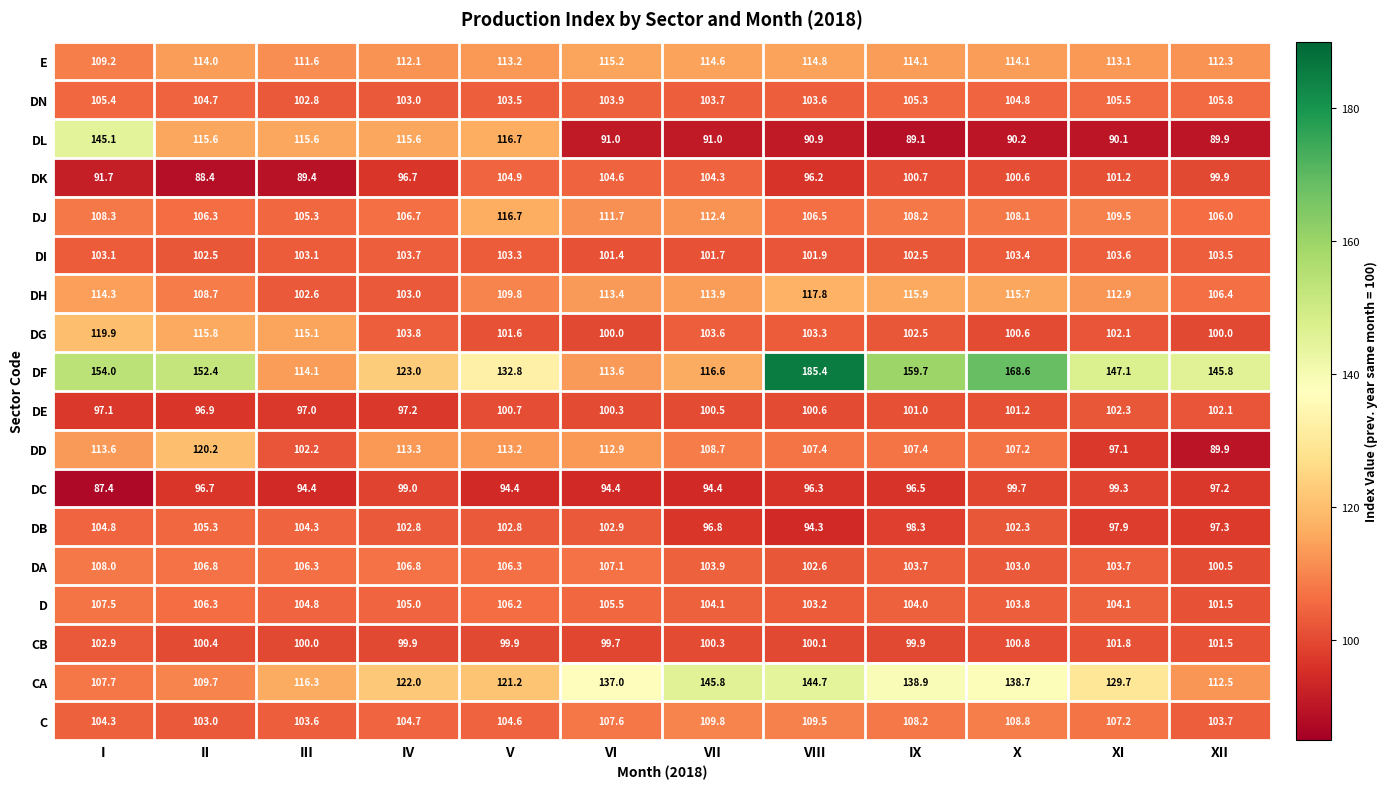

What is the average value of the DN series?

104.3